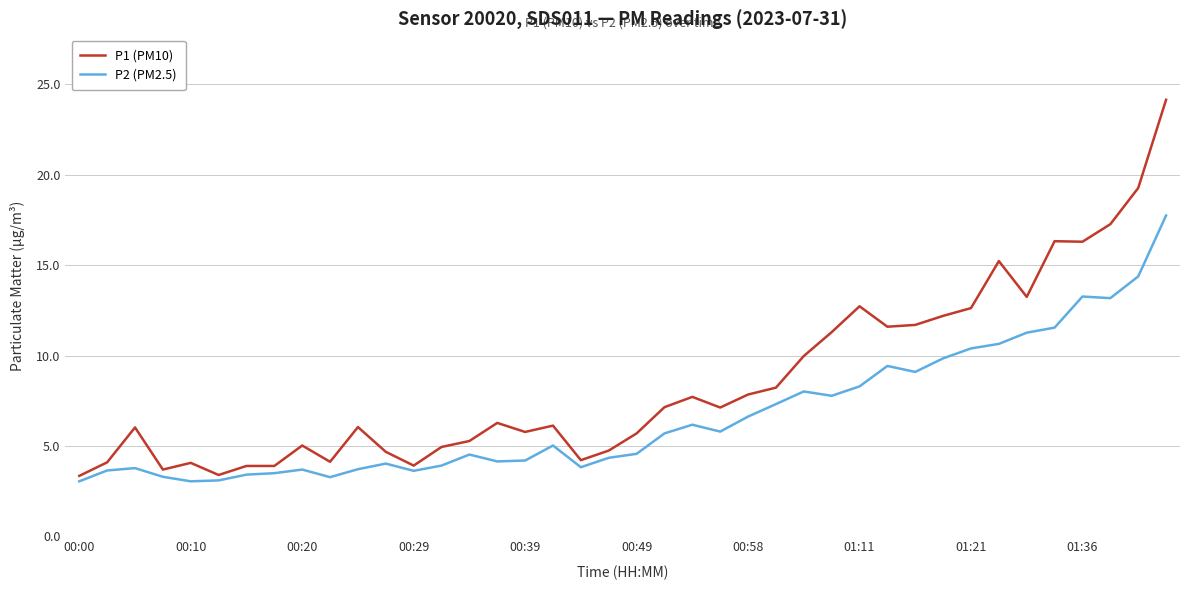

Which series has the largest total across all categories?

P1 (PM10)